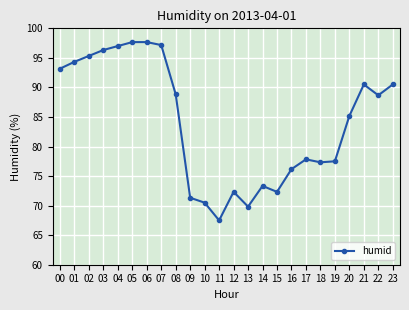

The chart shows a value of 77.8 at 17. True or false?

True